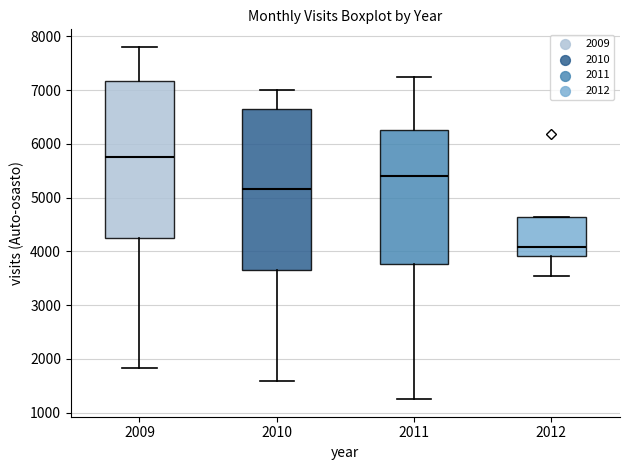

Where does the lower whisker of the box at x = 2009 end on the y-axis? The values are not printed on the chart, so give them approximately, as read against the axis.

1800